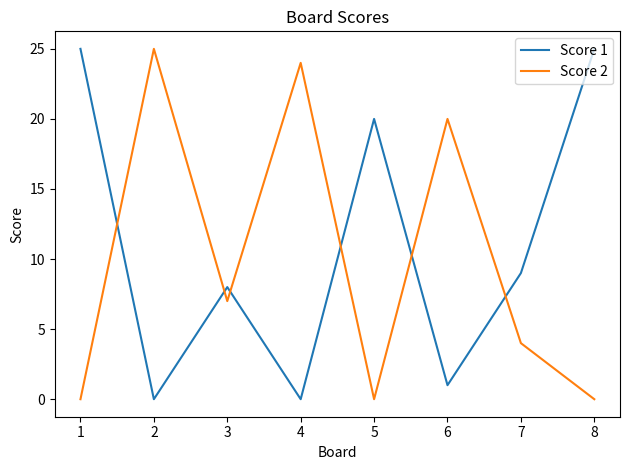

Reading right to left, list all the values displayed in this chart.

Score 1: 8=25	7=9	6=1	5=20	4=0	3=8	2=0	1=25
Score 2: 8=0	7=4	6=20	5=0	4=24	3=7	2=25	1=0